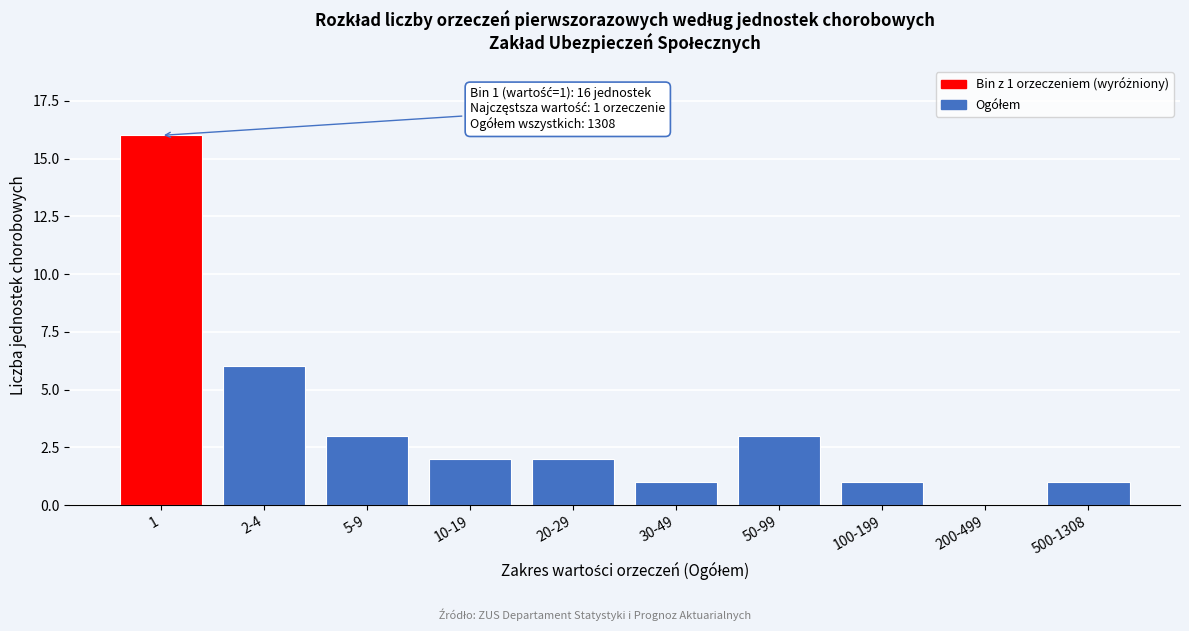

Reading left to right, extract all data points from this chart.

1=16	2-4=6	5-9=3	10-19=2	20-29=2	30-49=1	50-99=3	100-199=1	200-499=0	500-1308=1